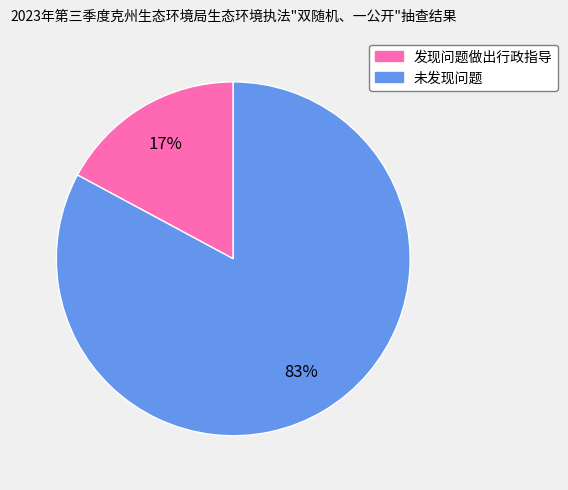

How many segments does this pie chart have?

2